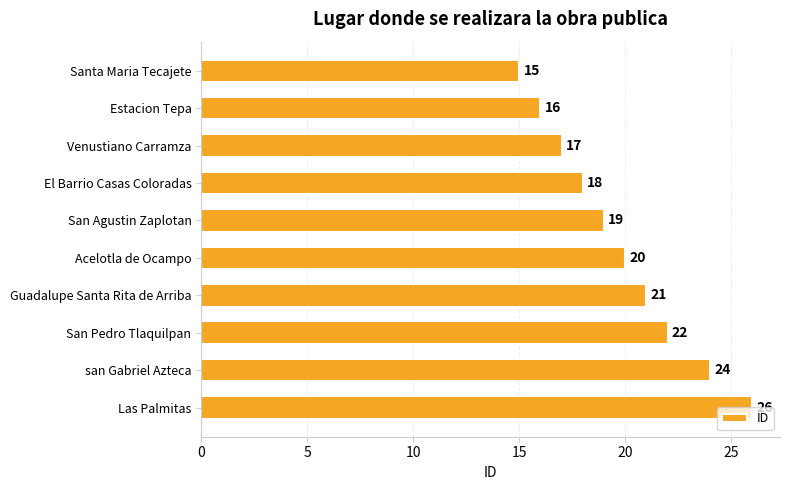

Does the chart contain any negative values?

No